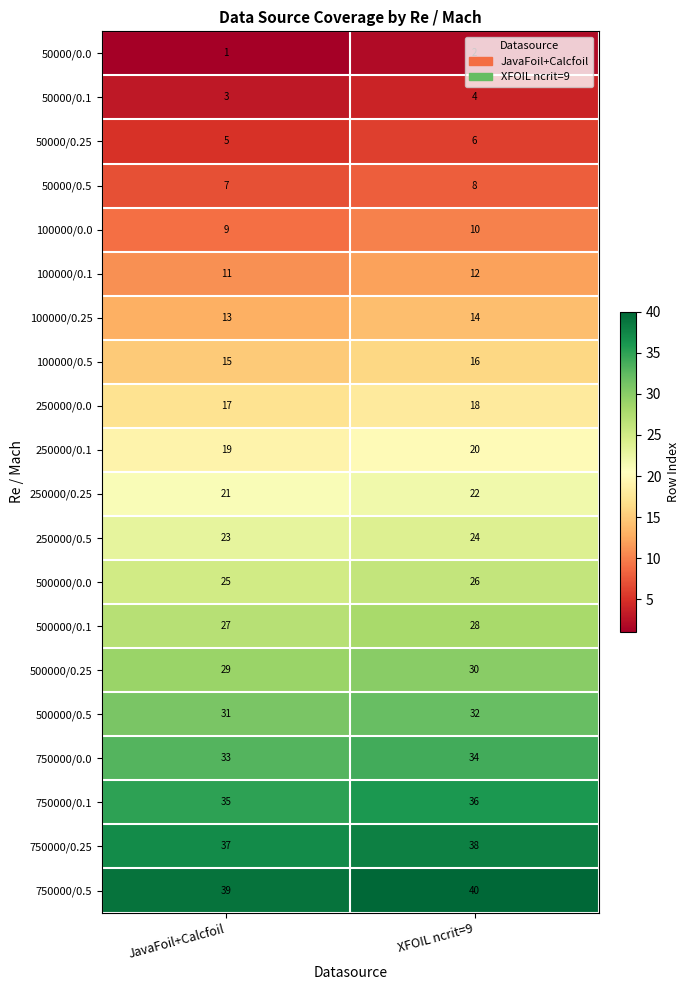

The value of 750000/0.25 at JavaFoil+Calcfoil is 37. True or false?

True